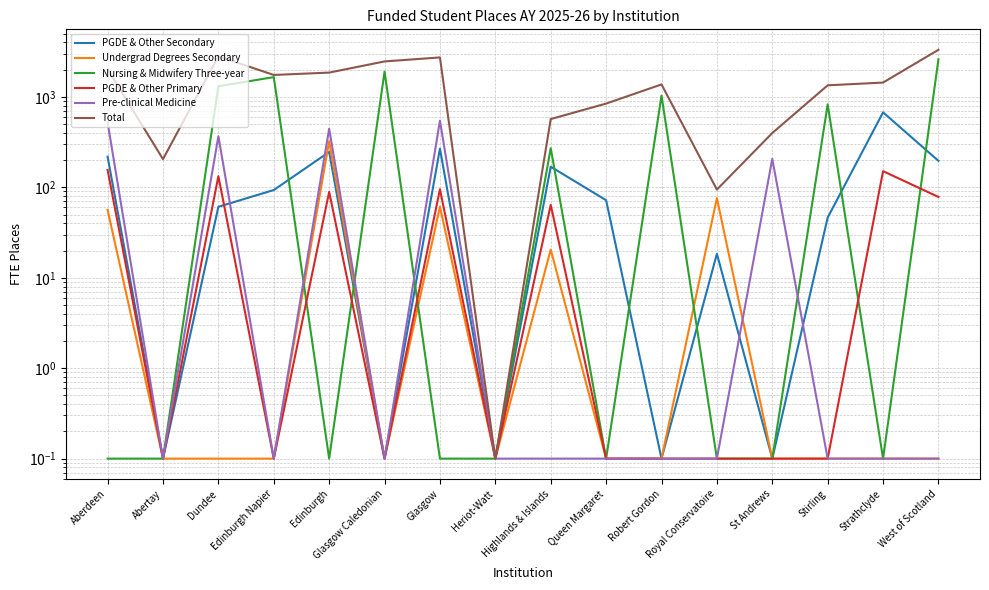

At which category is the sum across all series the highest?

West of Scotland